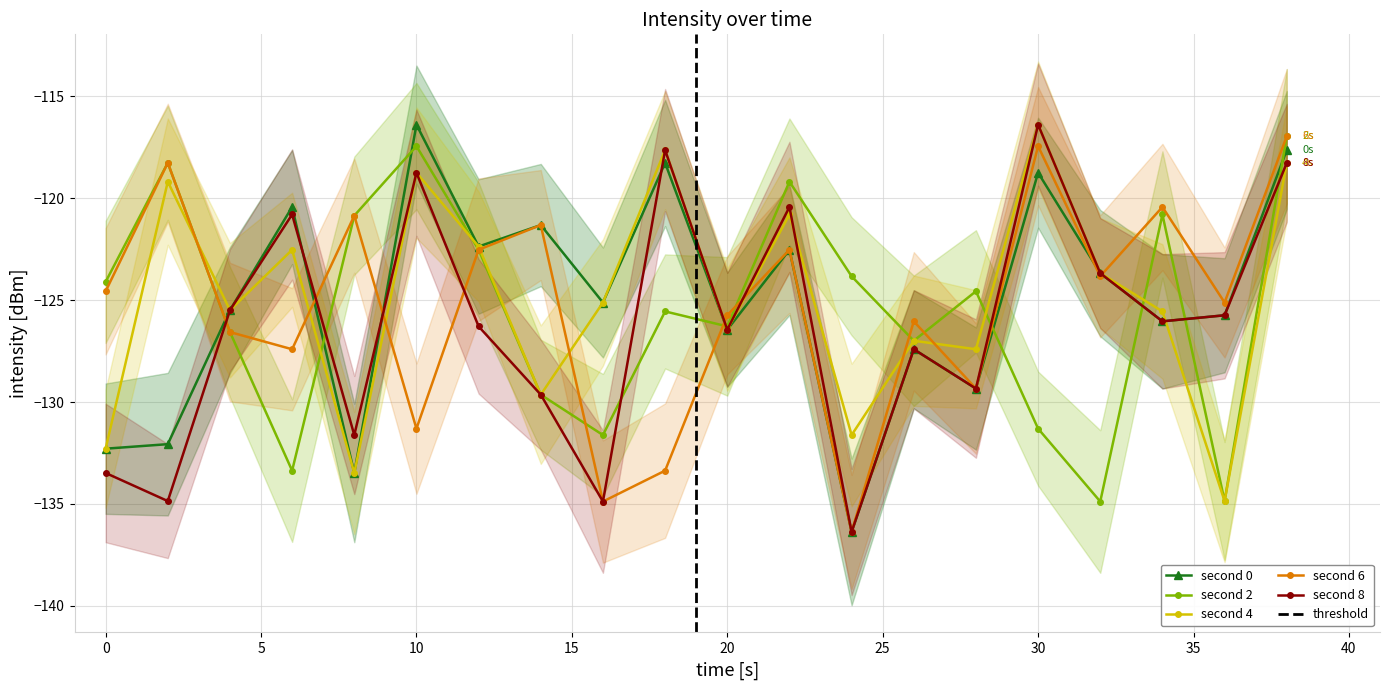

Reading right to left, what are all the values shown in this chart?

second 0: 38=-117.6	36=-125.7	34=-126.0	32=-123.7	30=-118.7	28=-129.3	26=-127.4	24=-136.4	22=-122.5	20=-126.4	18=-118.3	16=-125.1	14=-121.3	12=-122.4	10=-116.4	8=-133.5	6=-120.4	4=-125.5	2=-132.1	0=-132.3
second 2: 38=-117.0	36=-134.9	34=-120.8	32=-134.9	30=-131.3	28=-124.6	26=-127.0	24=-123.8	22=-119.2	20=-126.3	18=-125.6	16=-131.6	14=-129.6	12=-122.5	10=-117.4	8=-120.9	6=-133.4	4=-126.6	2=-118.3	0=-124.1
second 4: 38=-118.3	36=-134.9	34=-125.6	32=-123.7	30=-116.4	28=-127.4	26=-127.0	24=-131.6	22=-120.8	20=-126.4	18=-117.6	16=-125.1	14=-129.6	12=-122.4	10=-118.7	8=-133.5	6=-122.5	4=-125.5	2=-119.2	0=-132.3
second 6: 38=-117.0	36=-125.1	34=-120.4	32=-123.8	30=-117.4	28=-129.3	26=-126.0	24=-136.4	22=-122.5	20=-125.7	18=-133.4	16=-134.9	14=-121.3	12=-122.5	10=-131.3	8=-120.9	6=-127.4	4=-126.6	2=-118.3	0=-124.6
second 8: 38=-118.3	36=-125.7	34=-126.0	32=-123.7	30=-116.4	28=-129.3	26=-127.4	24=-136.4	22=-120.4	20=-126.4	18=-117.6	16=-134.9	14=-129.6	12=-126.3	10=-118.7	8=-131.6	6=-120.8	4=-125.5	2=-134.9	0=-133.5